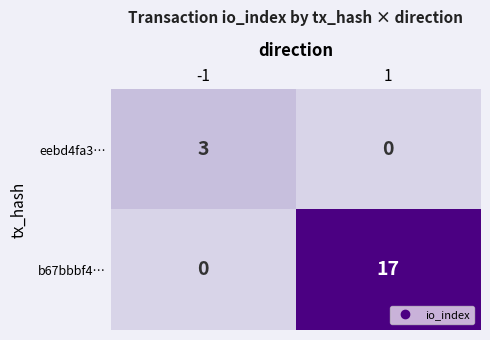

What is the sum of all b67bbbf4… values?

17